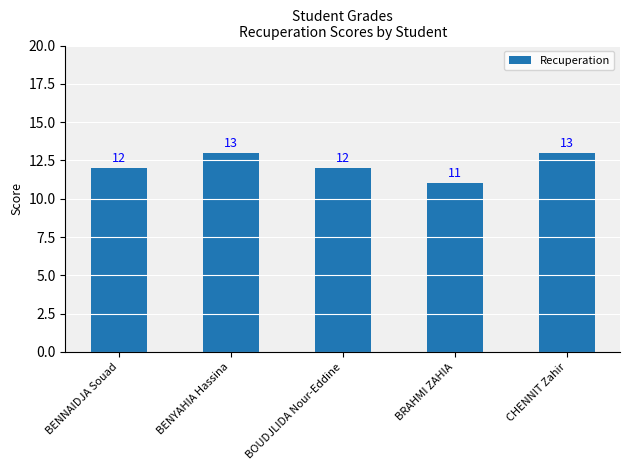

What is the value of the 4th bar from the left?

11